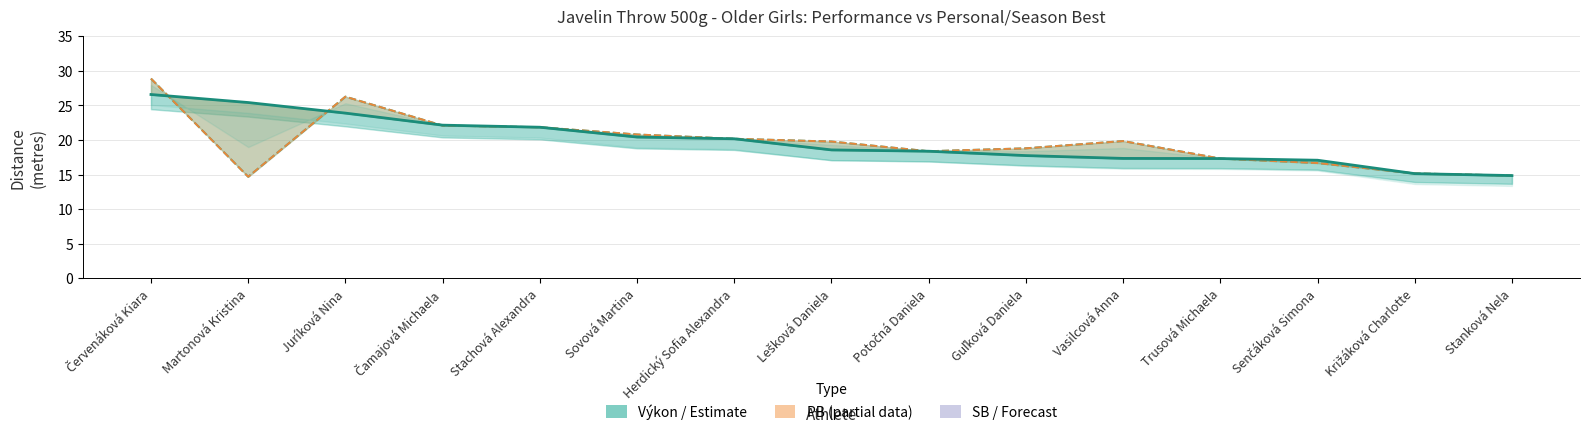

What is the approximate value of PB (Personal Best) at Stanková Nela?

14.8